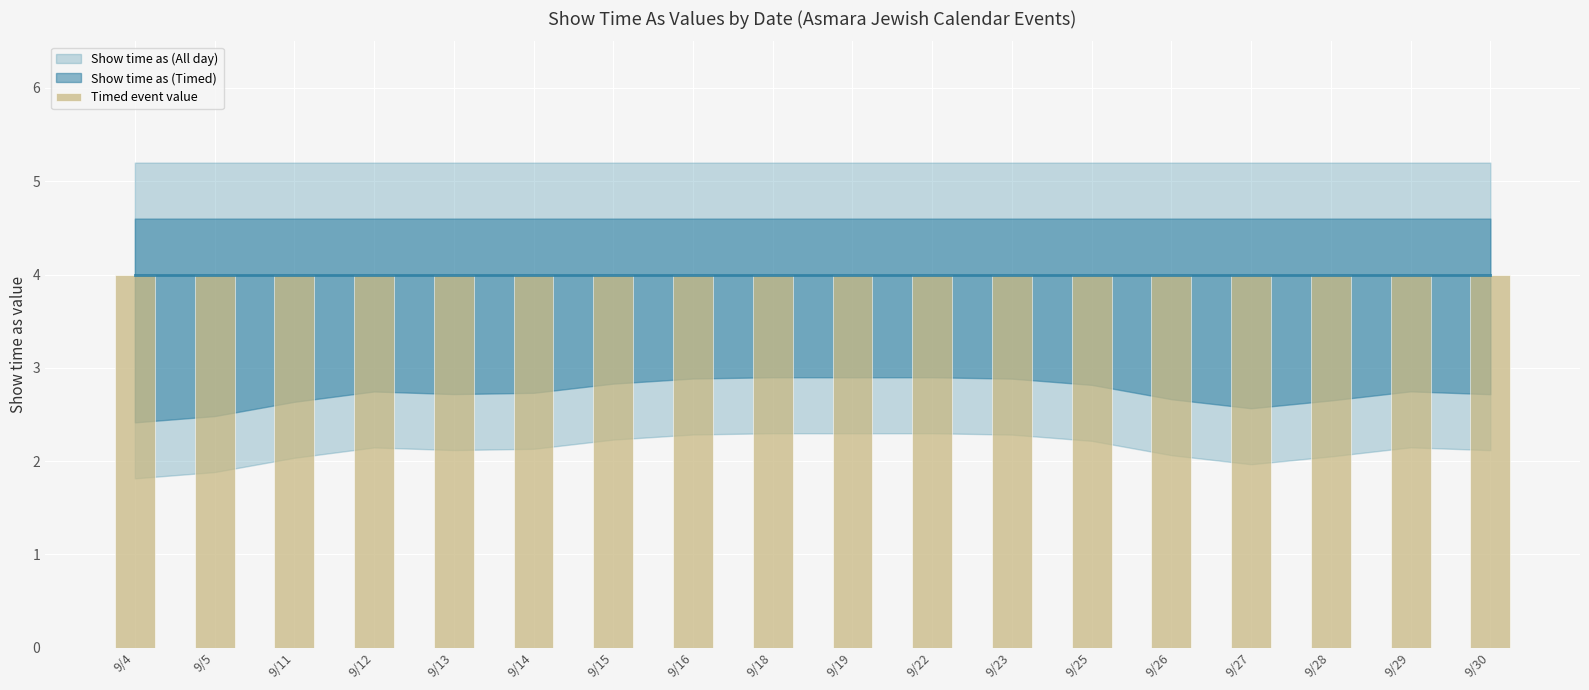

Reading left to right, what are all the values shown in this chart?

Show time as (All day): 3	3	3	4	3	3	4	3	4	3	4	3	4	3	3	3	4	3
Show time as (Timed): 4	4	4	4	4	4	4	4	4	4	4	4	4	4	4	4	4	4